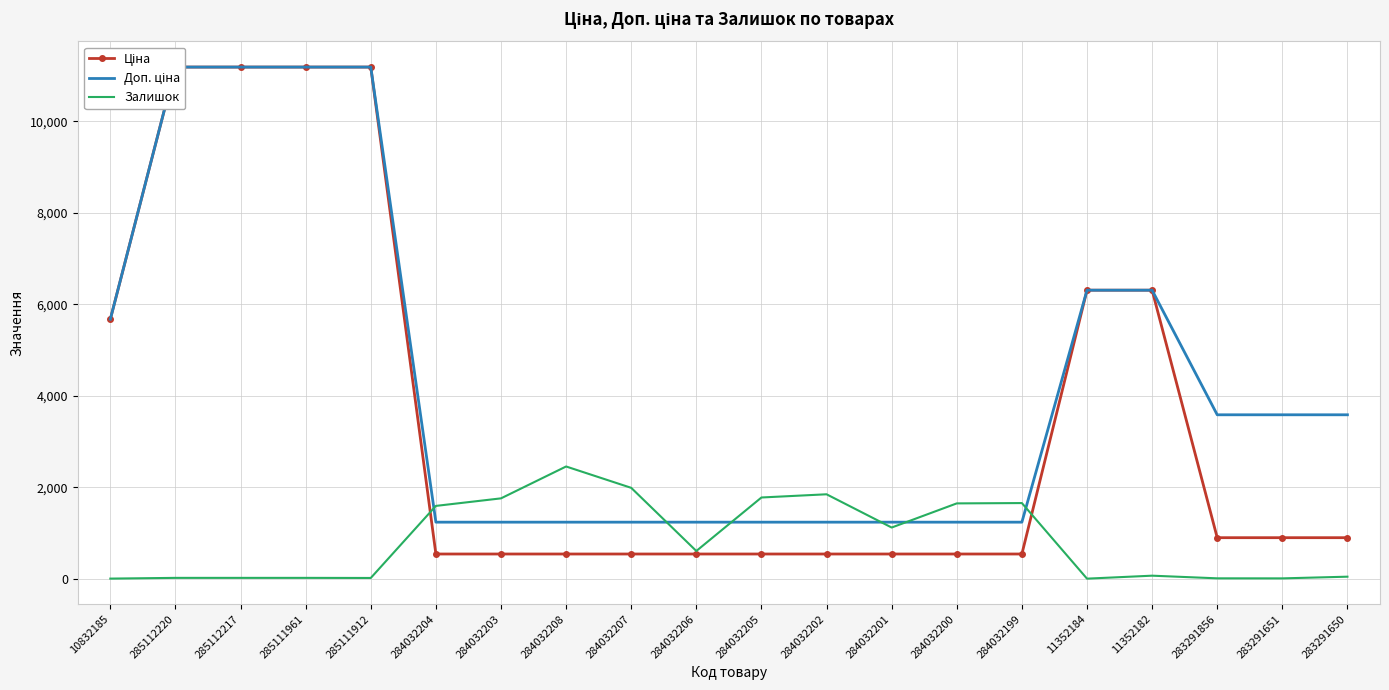

What is the average value of the Доп. ціна series?

4307.4